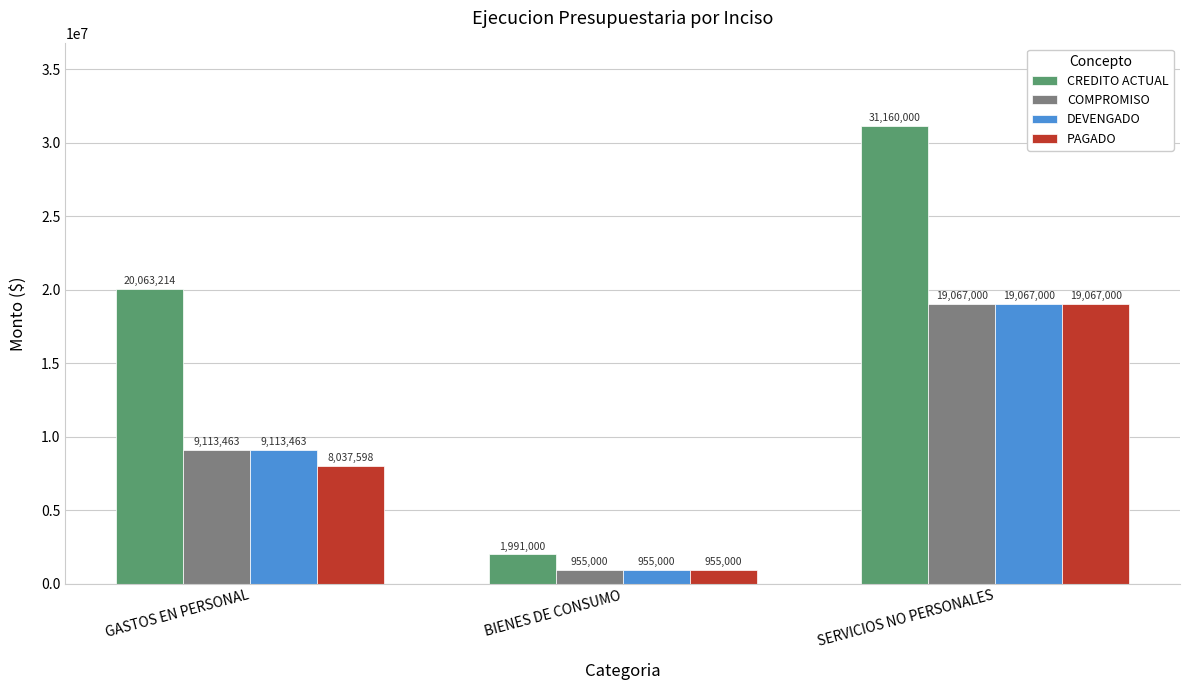

What is the difference between the highest and lowest values at GASTOS EN PERSONAL?

12025616